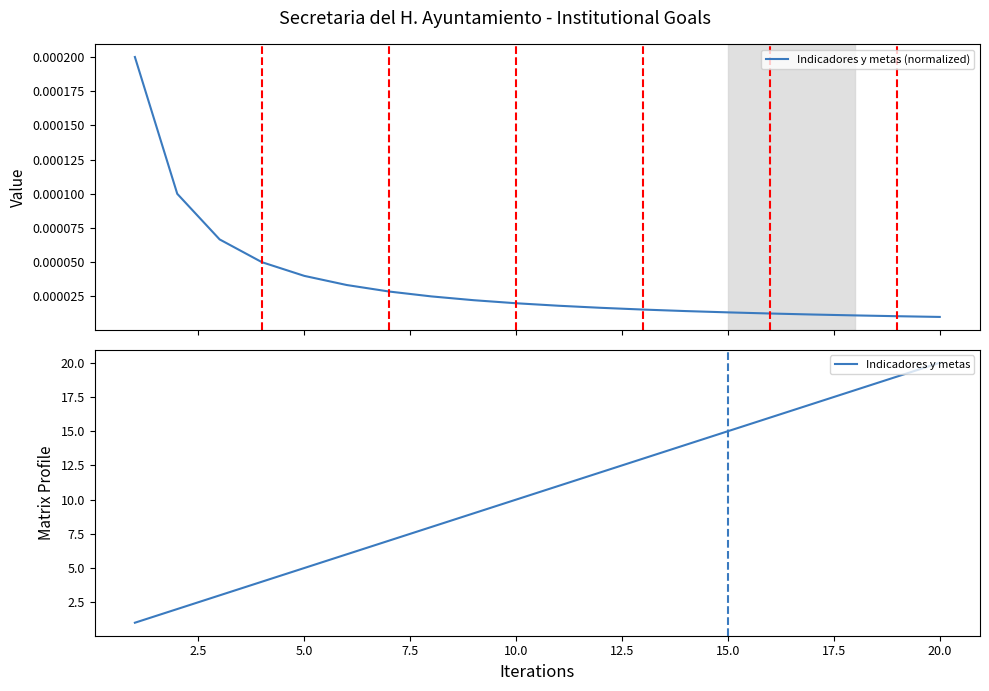

Is the value of Indicadores y metas (normalized) at 5.0 greater than the value of Indicadores y metas at 15?

No